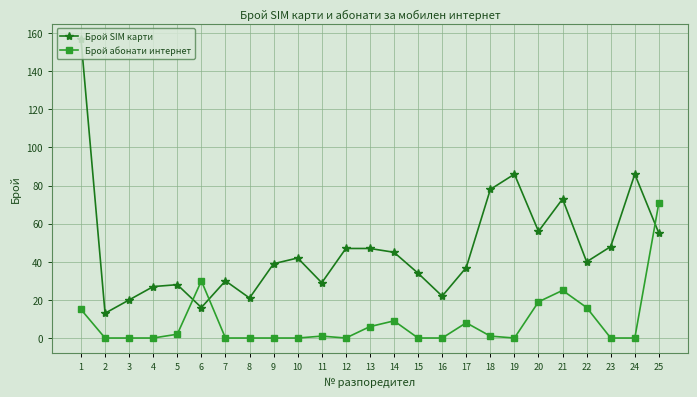

What is the average value of the Брой SIM карти series?

47